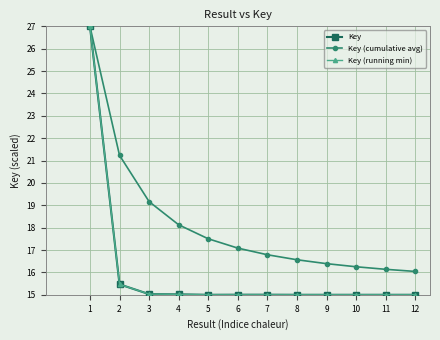

What is the value of the Key point at the 10th from the left?

15.0